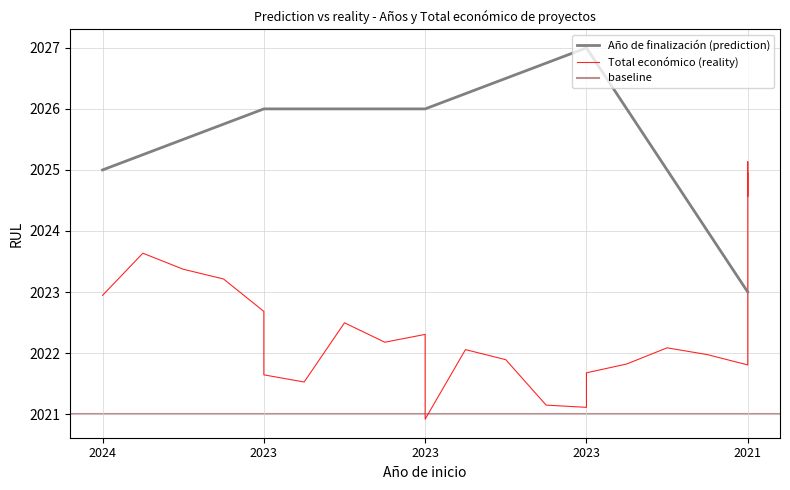

How many data points are above 2026?

1